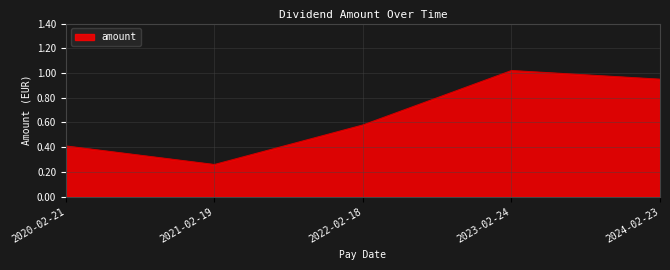

What value does the data have at 2020-02-21?

0.4